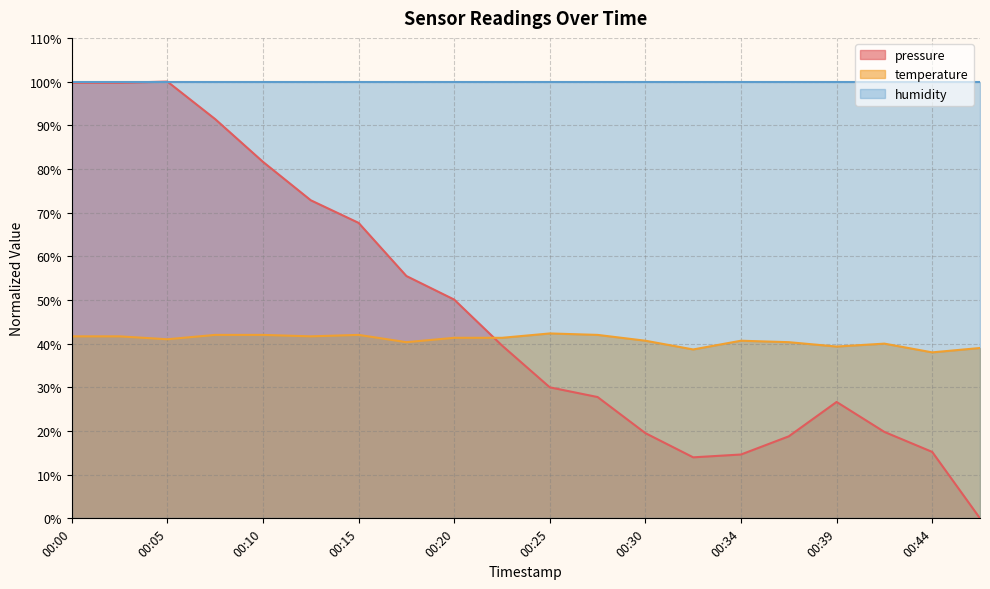

Which series has the largest range (max minus min)?

pressure